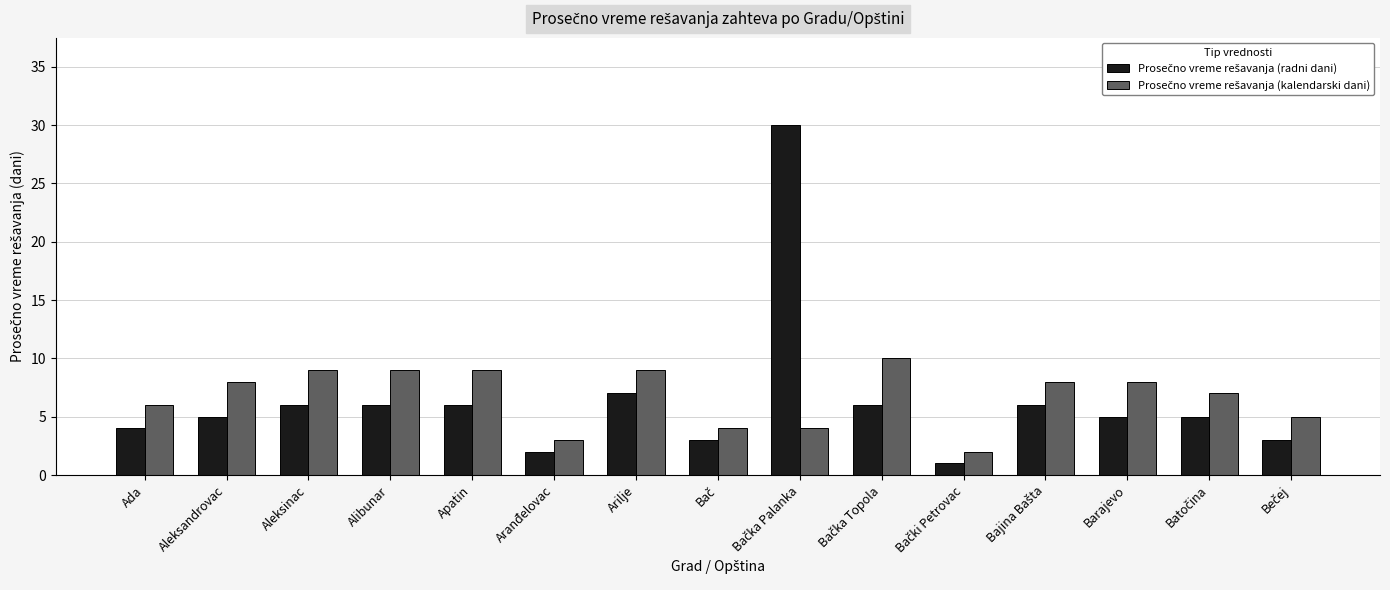

What is the maximum value shown in the chart?

30